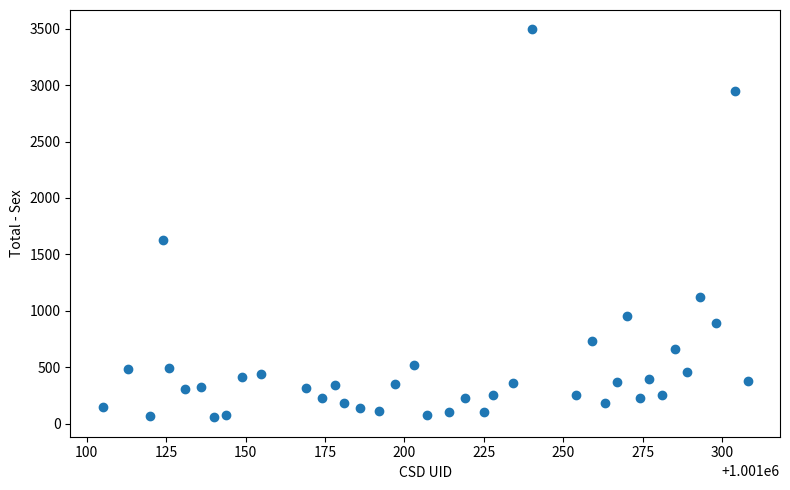

What is the range of X values (max minus min)?

203